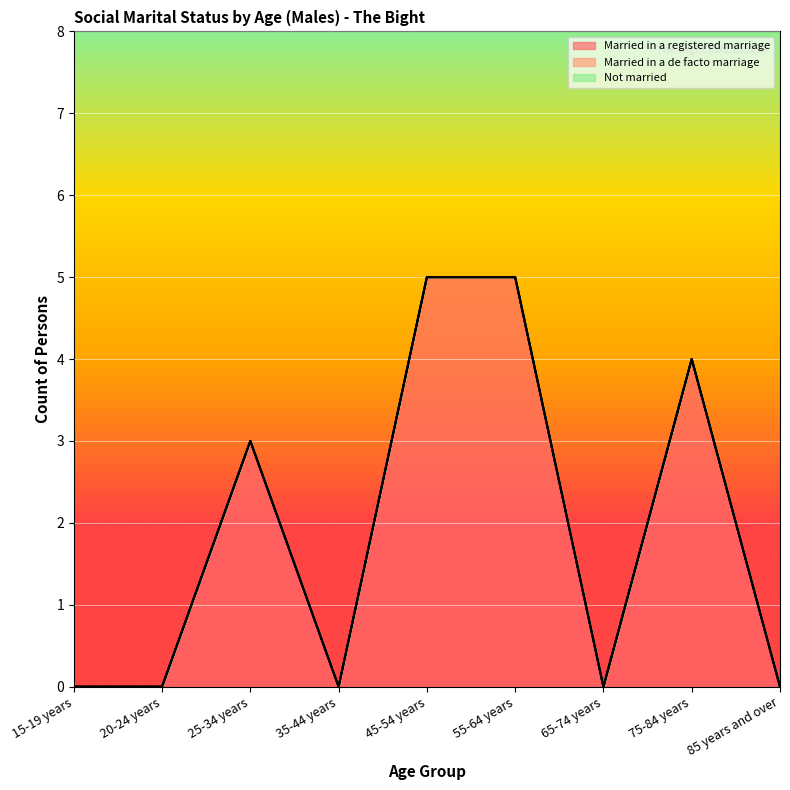

What is the difference between the Married in a registered marriage values at 55-64 years and 20-24 years?

5